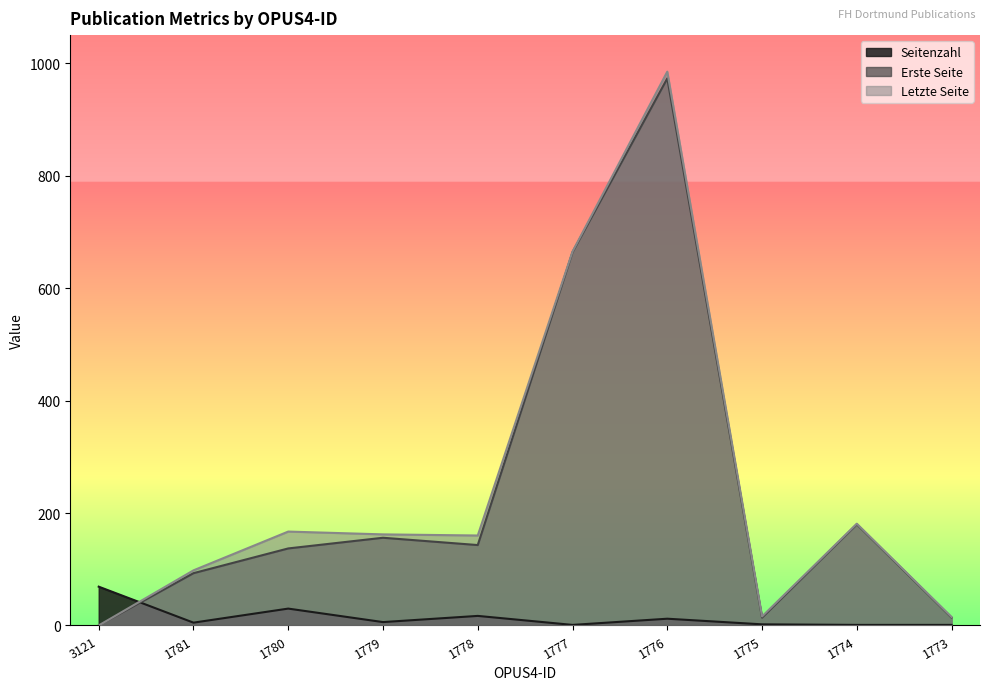

True or false: Letzte Seite has a value of -532 at 3121.

False